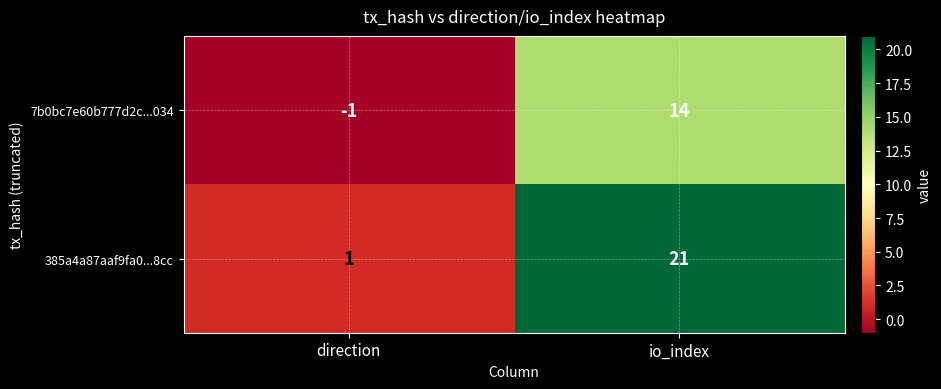

Which series has the largest total across all categories?

385a4a87aaf9fa0...8cc